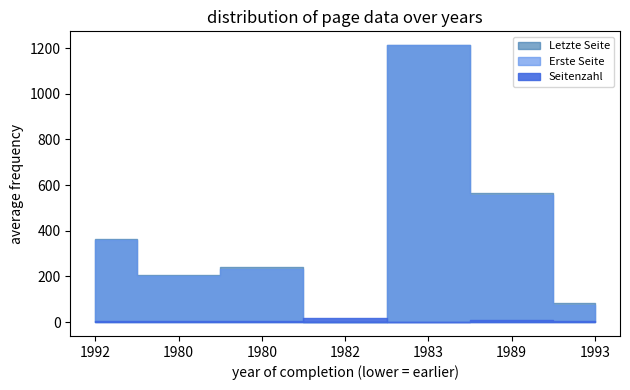

At which category does Seitenzahl reach its first local peak?

1982